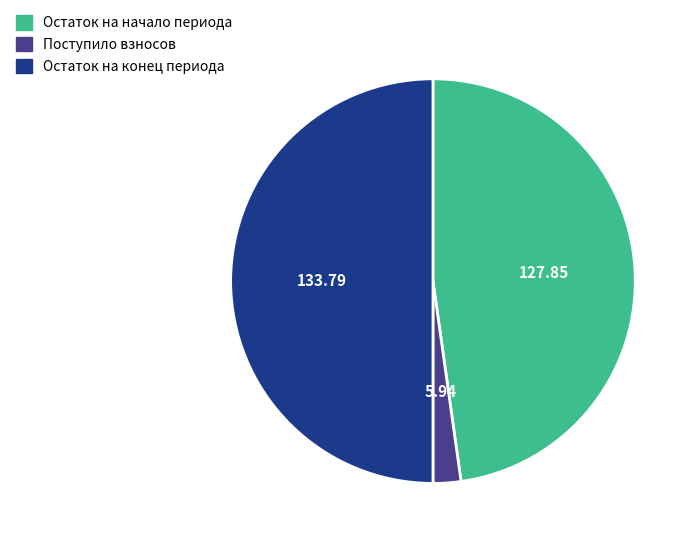

Which category has the smallest portion of the pie?

Поступило взносов